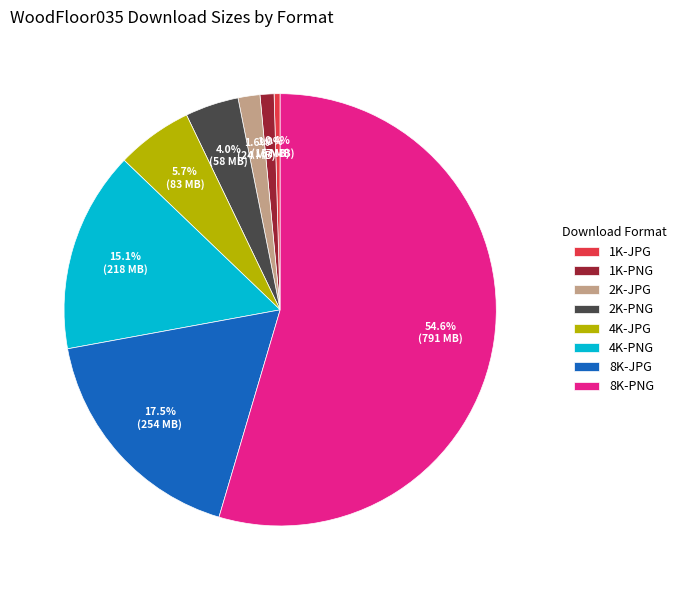

How many segments does this pie chart have?

8